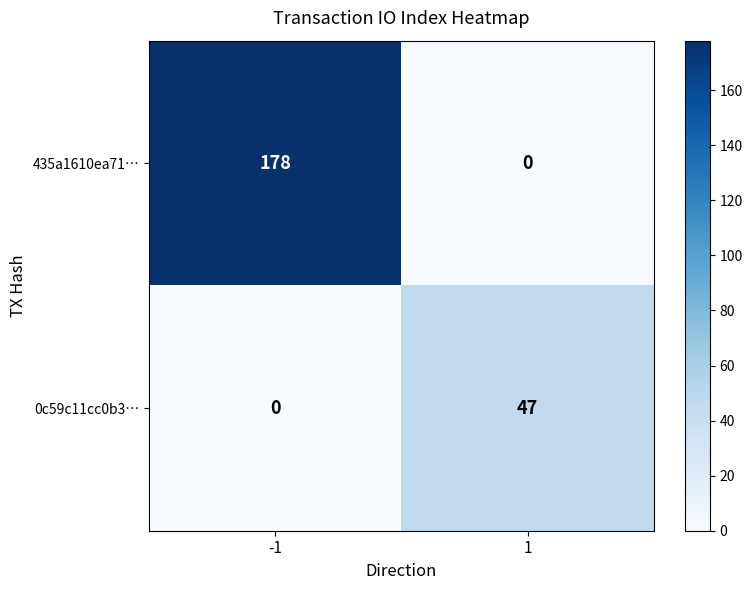

What is the average value of the 435a1610ea71… series?

89